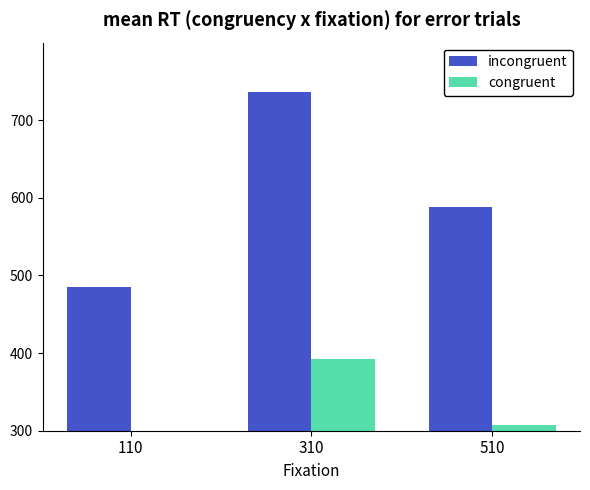

Reading left to right, what are all the values shown in this chart?

incongruent: 110=485	310=737	510=588
congruent: 110=245	310=392	510=307